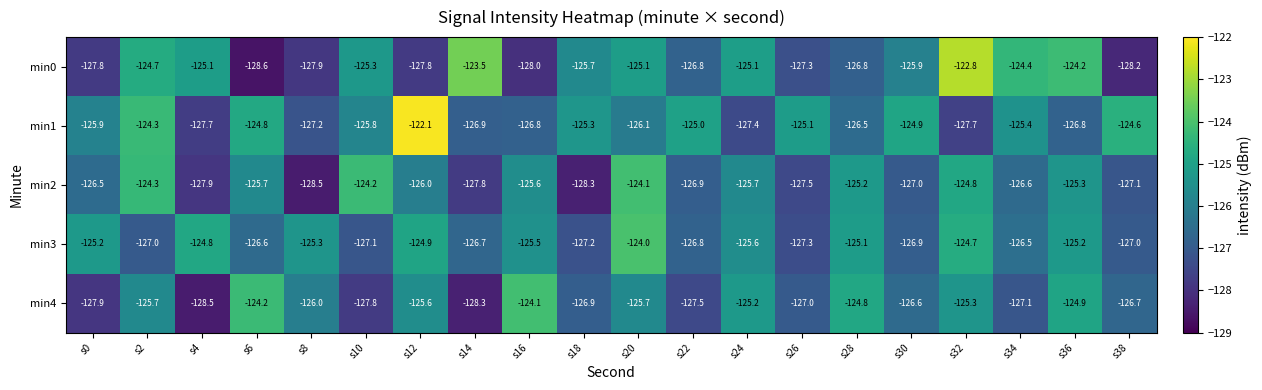

How many distinct data groups are displayed?

5